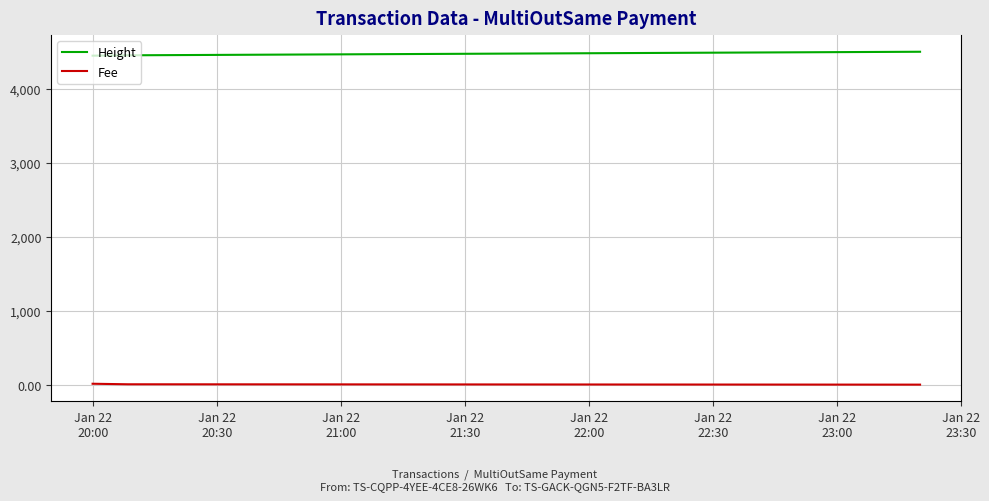

List the series in order of their overall mean, lowest first.

Fee, Height